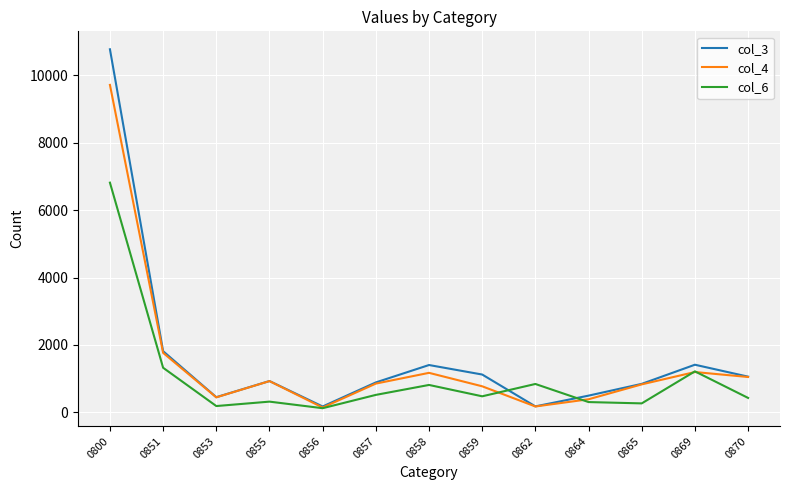

What is the difference between the maximum and second lowest values in the col_6 series?

6628